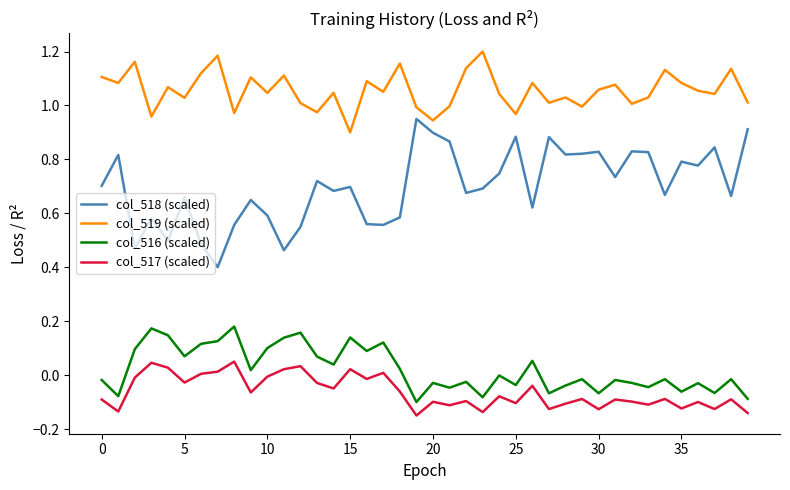

Which series has the largest range (max minus min)?

col_518 (scaled)